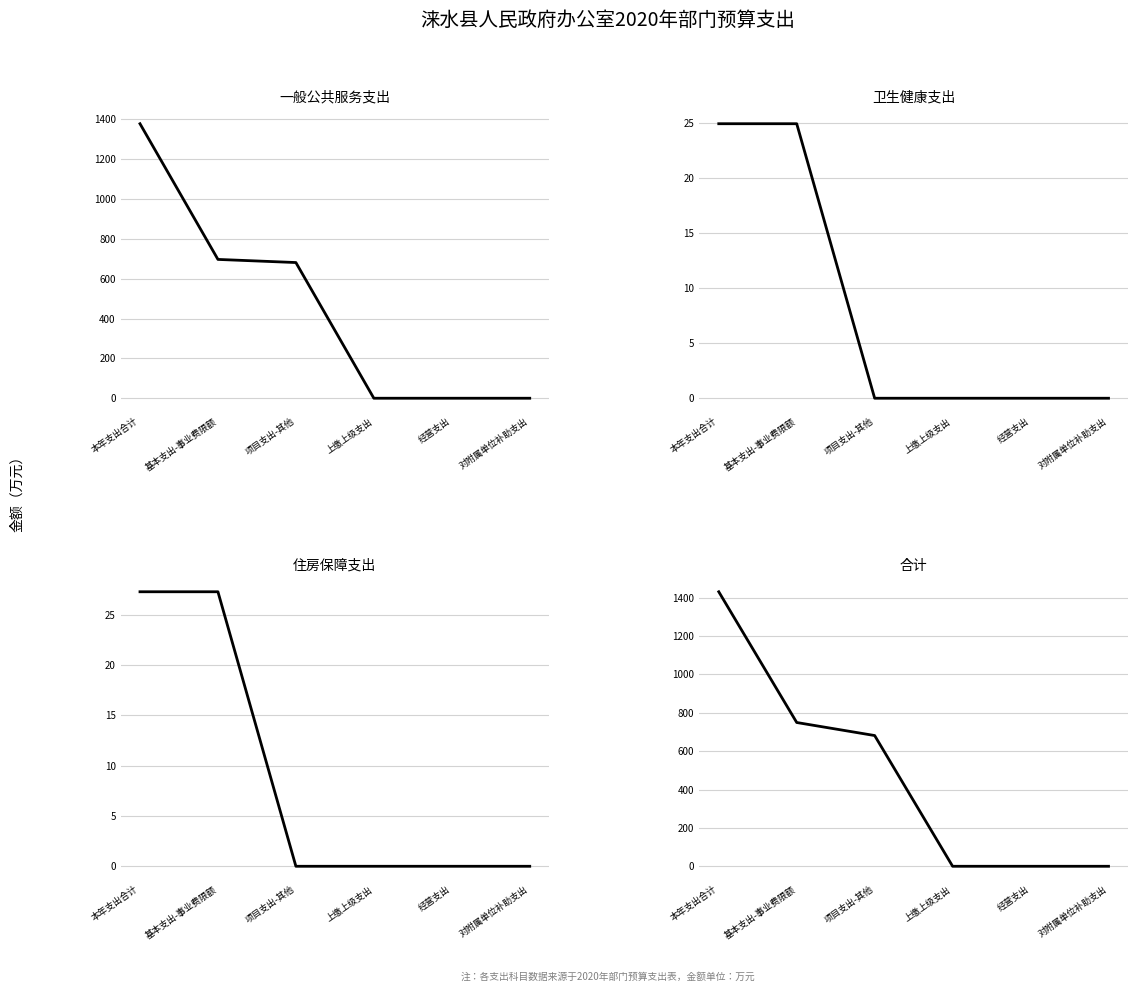

List the labels in order of 一般公共服务支出 value, largest first.

本年支出合计, 基本支出-事业费限额, 项目支出-其他, 上缴上级支出, 经营支出, 对附属单位补助支出